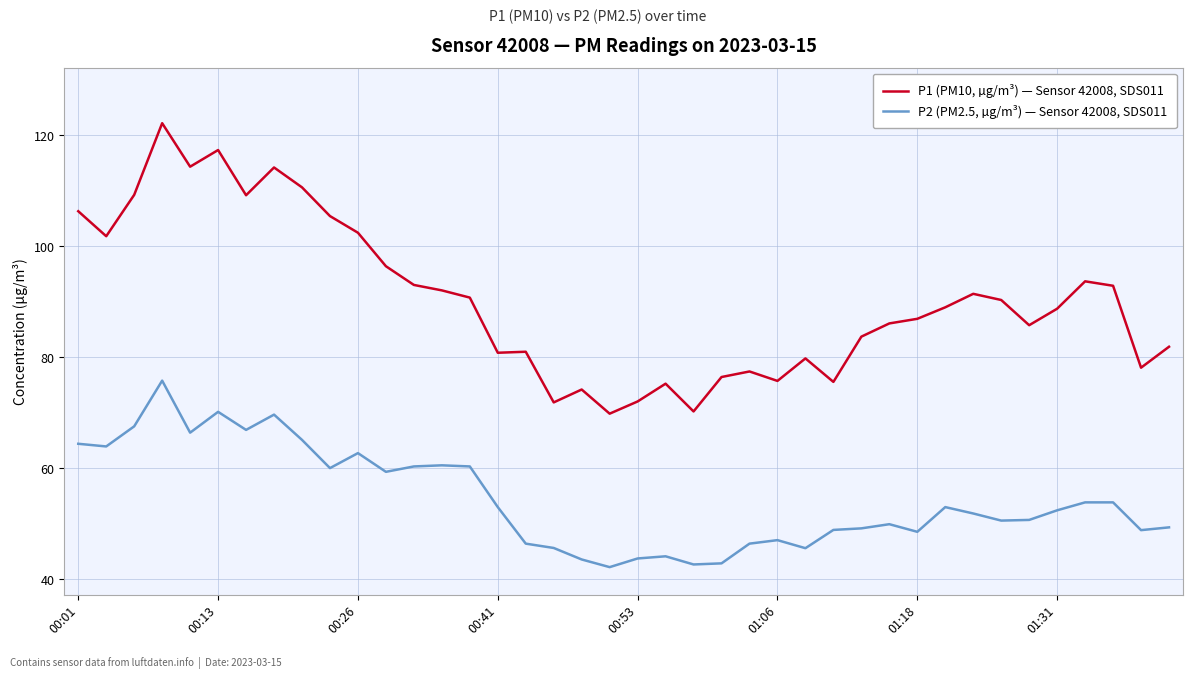

Which series has the largest total across all categories?

P1 (PM10, µg/m³) — Sensor 42008, SDS011